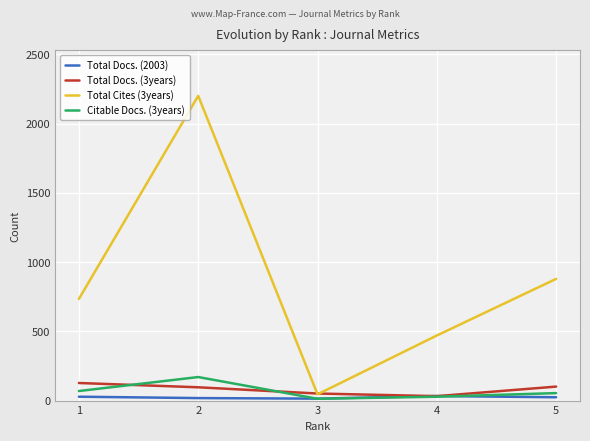

At which category is the sum across all series the highest?

2